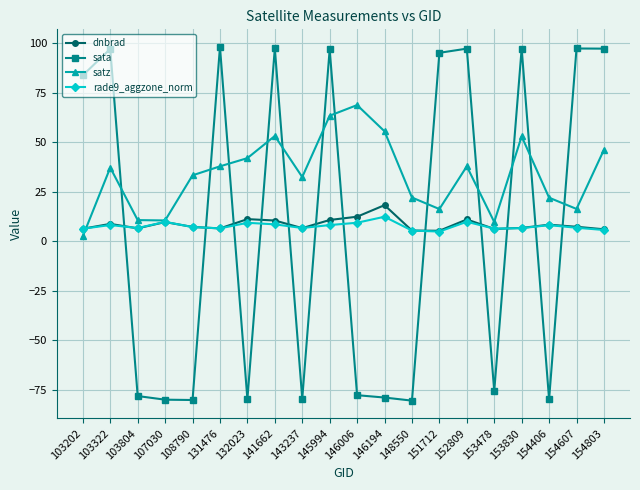

List the series in order of their peak value, highest first.

sata, satz, dnbrad, rade9_aggzone_norm